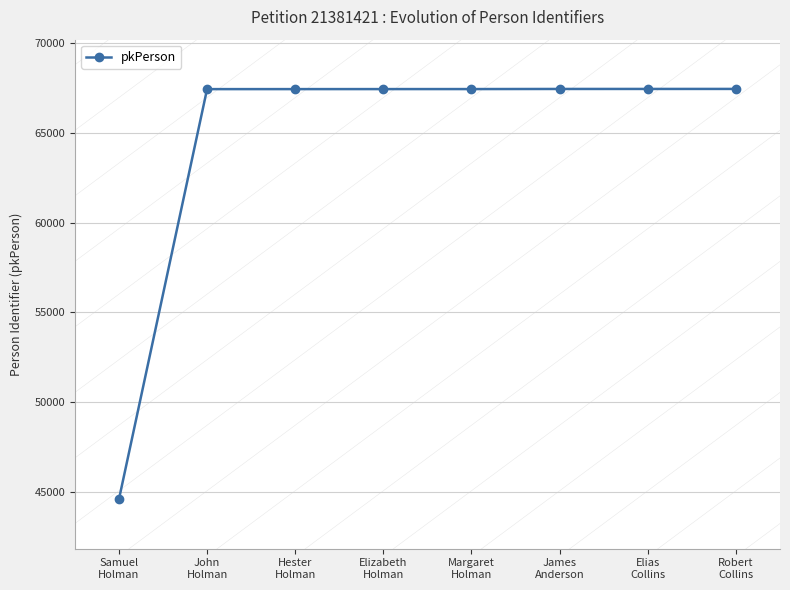

What is the difference between the maximum and minimum values?

22900